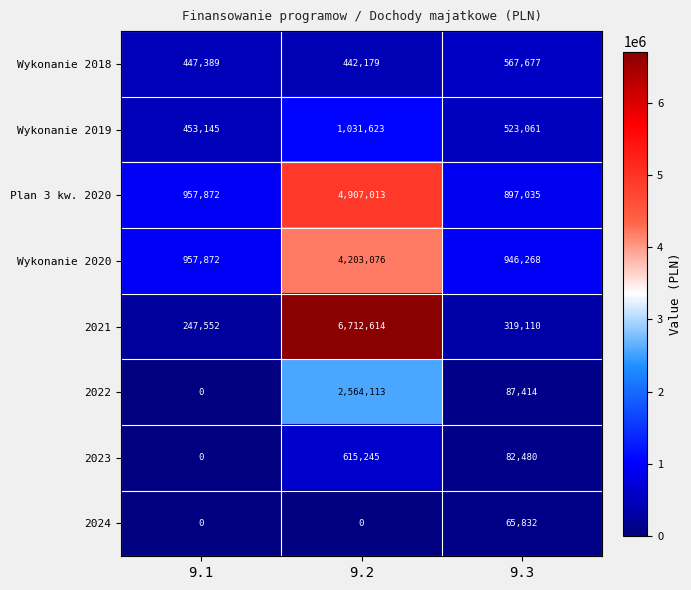

Count the number of categories in the chart.

3